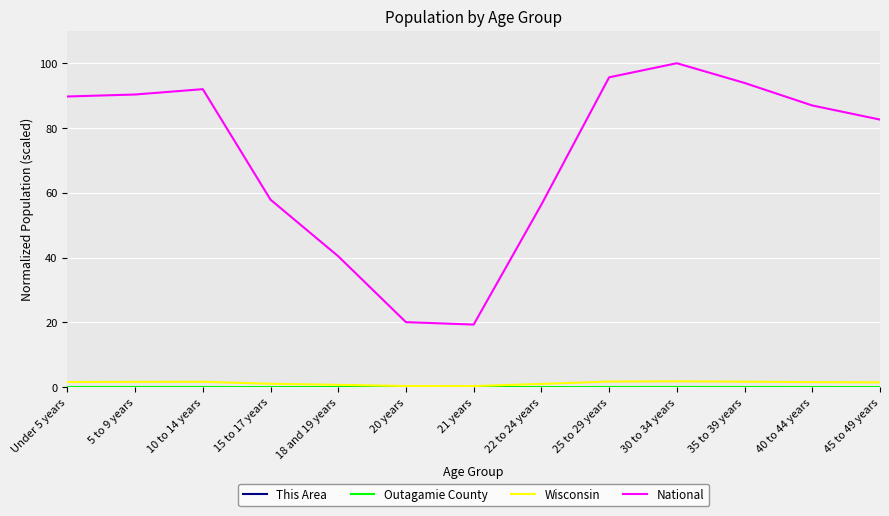

Which series has the largest range (max minus min)?

National